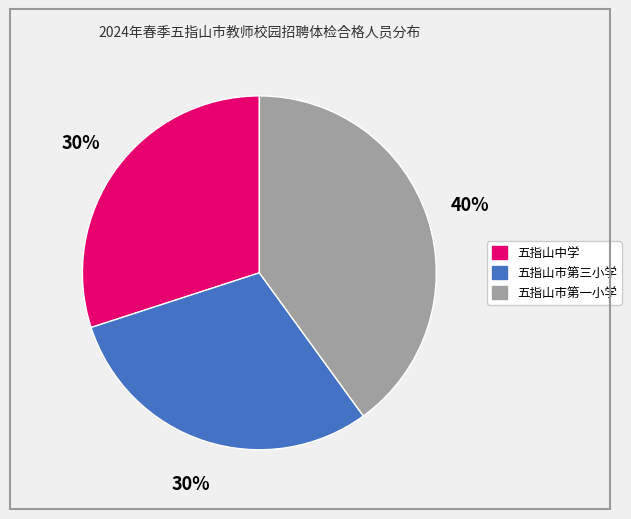

To the nearest percent, what percentage of the pie is 五指山市第三小学?

30%